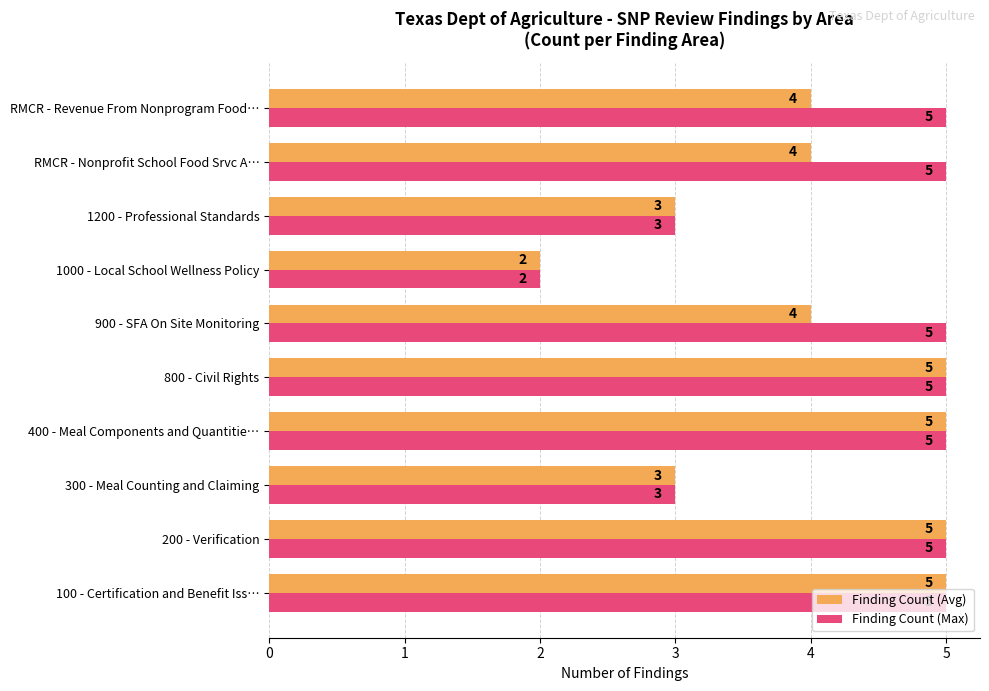

Rank the series by their average value, from highest to lowest.

Finding Count (Max), Finding Count (Avg)